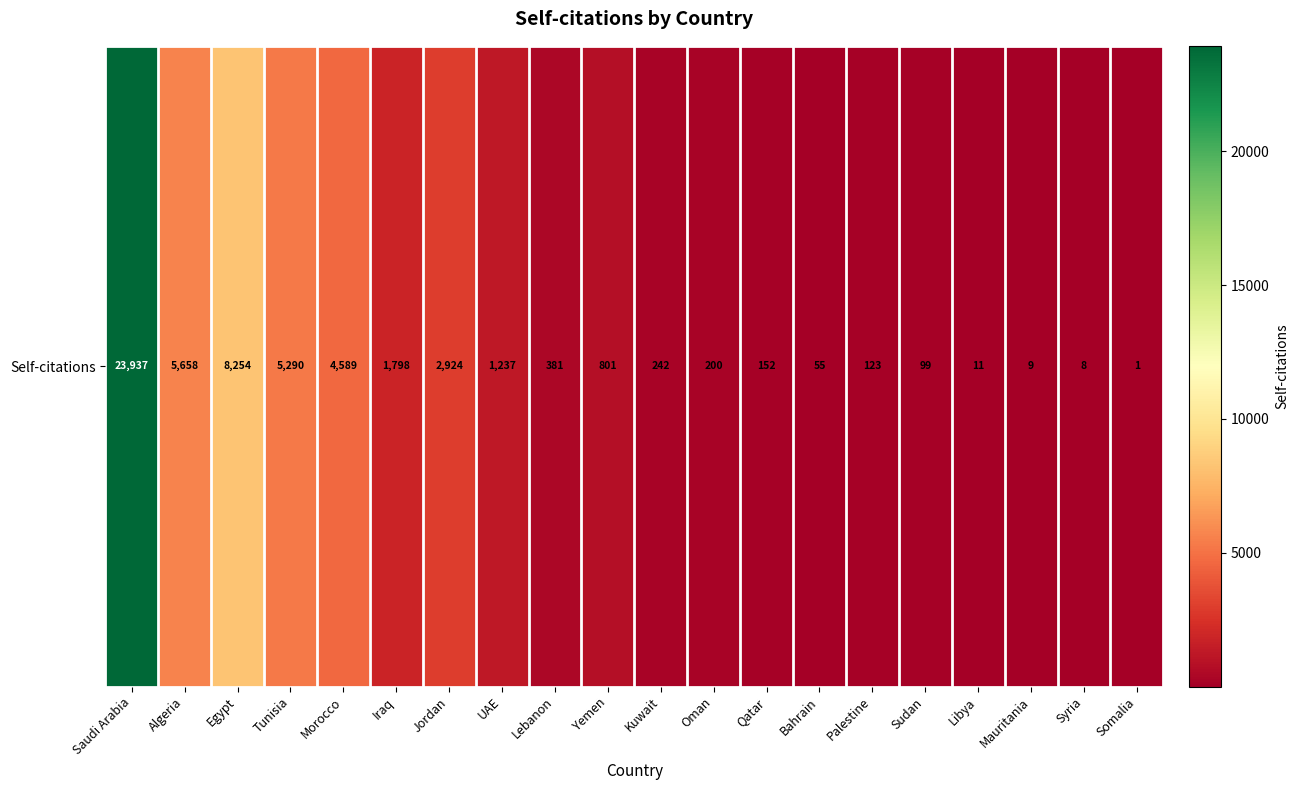

What is the smallest value displayed?

1